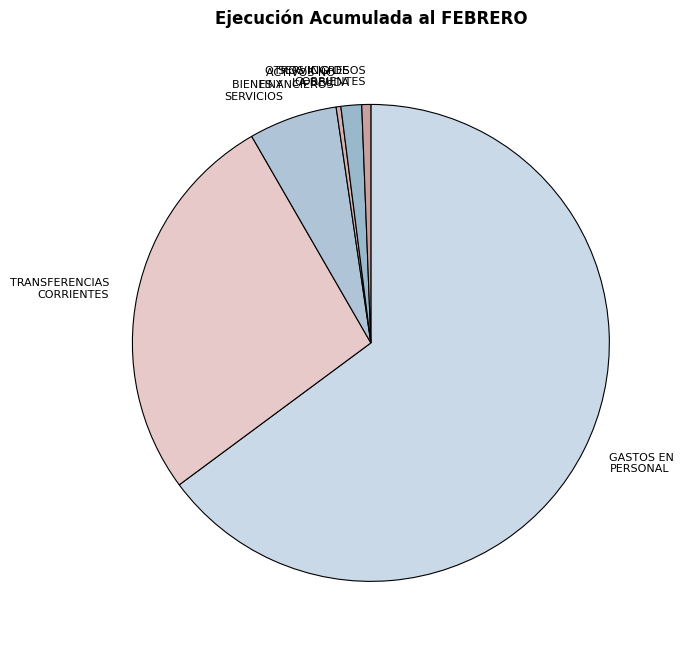

Which slice is the largest?

GASTOS EN PERSONAL